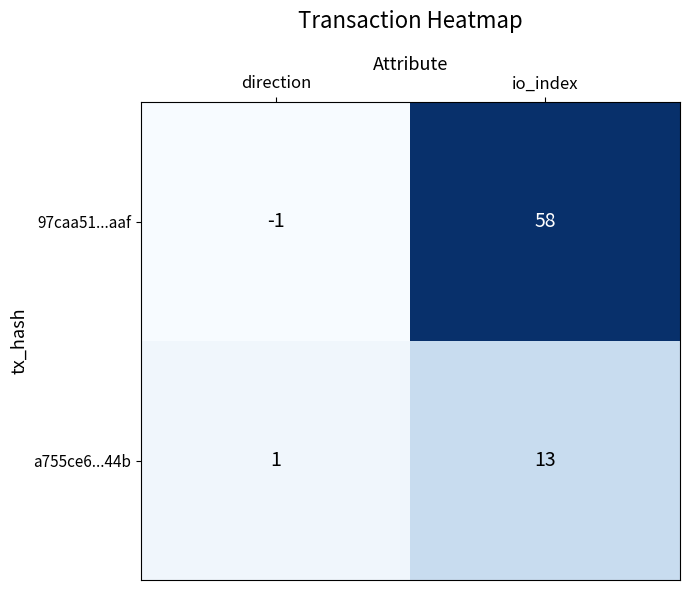

What is the difference between the a755ce6...44b values at io_index and direction?

12